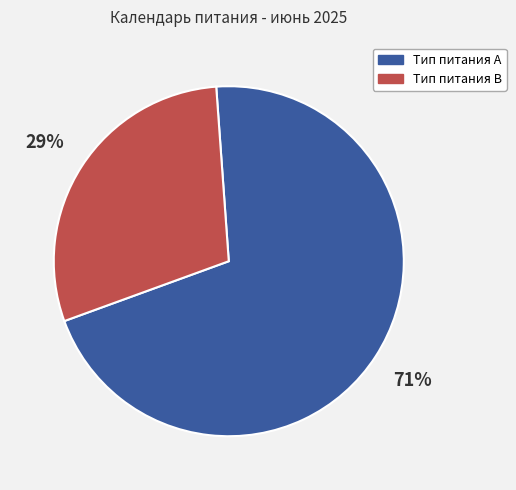

To the nearest percent, what is the average slice percentage?

50%